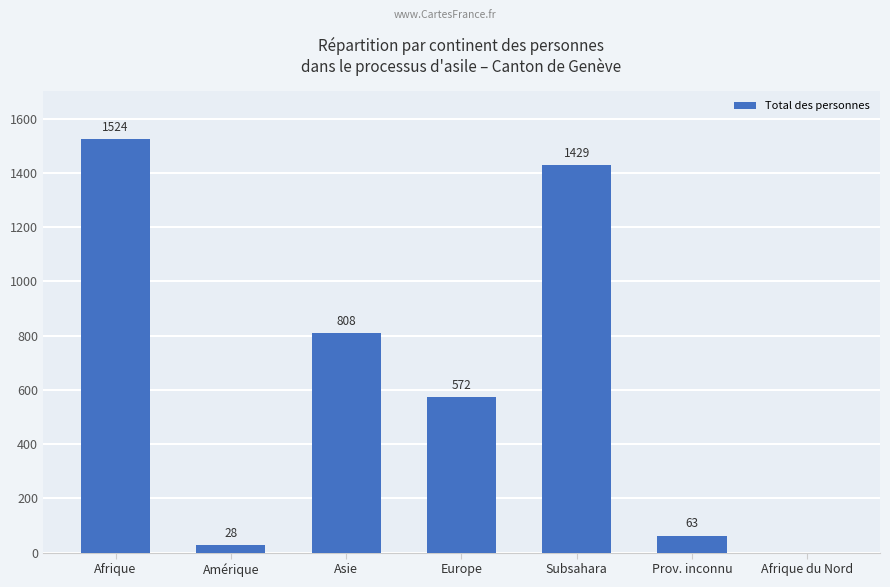

What is the greatest value displayed?

1524